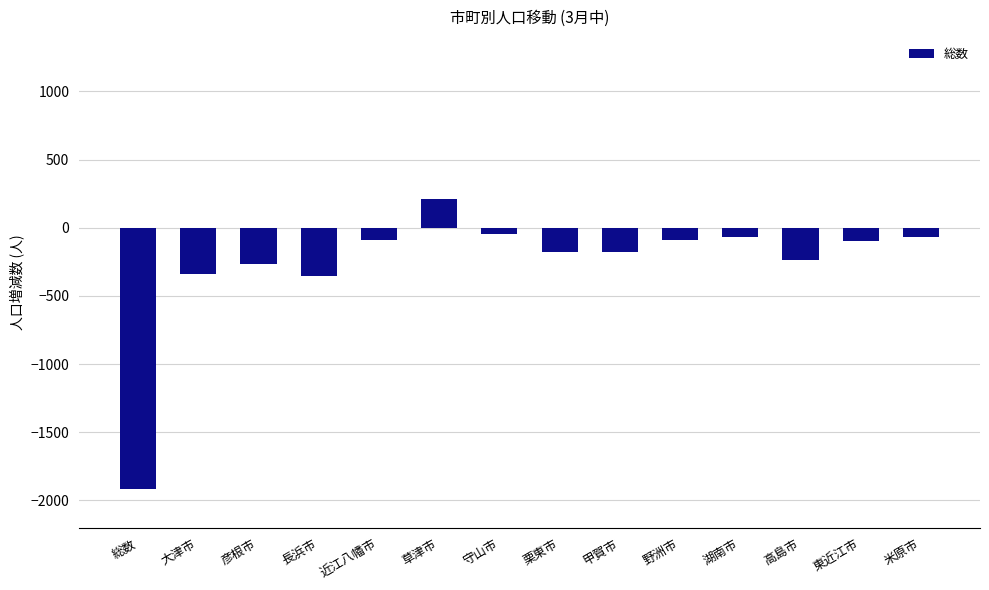

Which category has the highest value across all series?

草津市